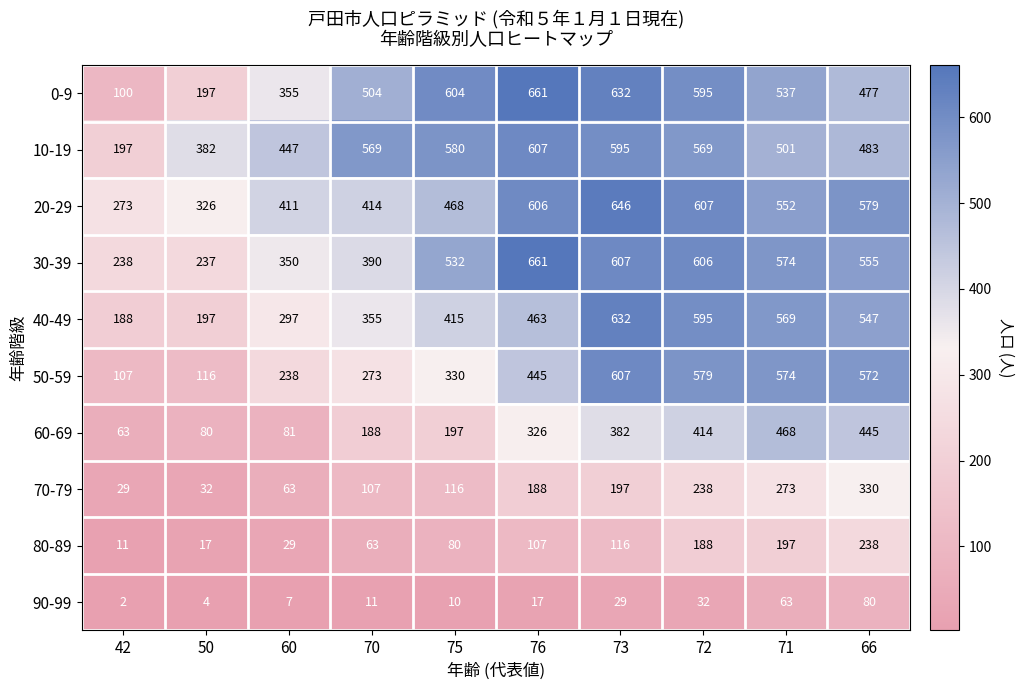

What is the maximum value shown in the chart?

661